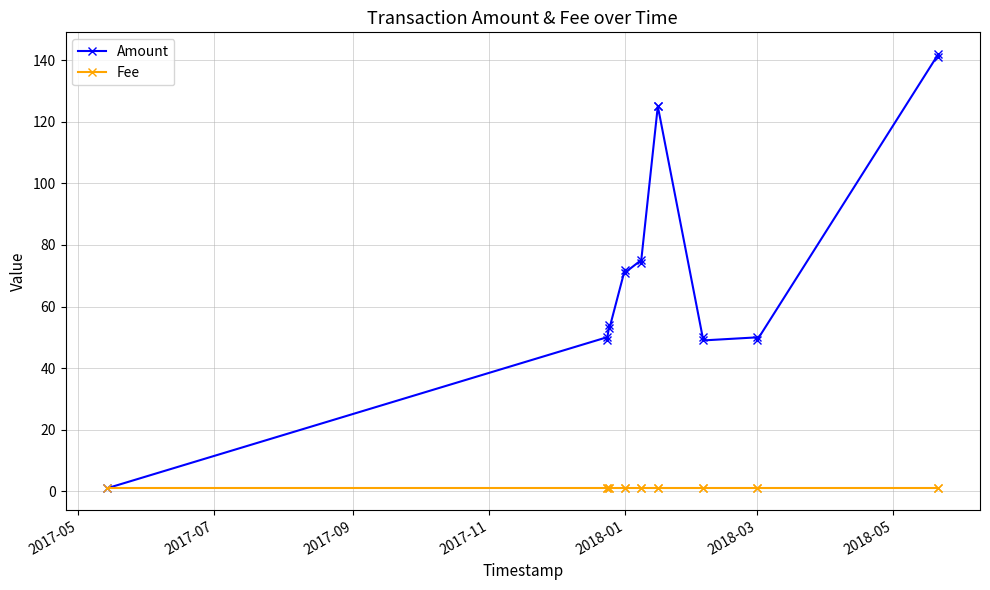

Which series has the largest total across all categories?

Amount